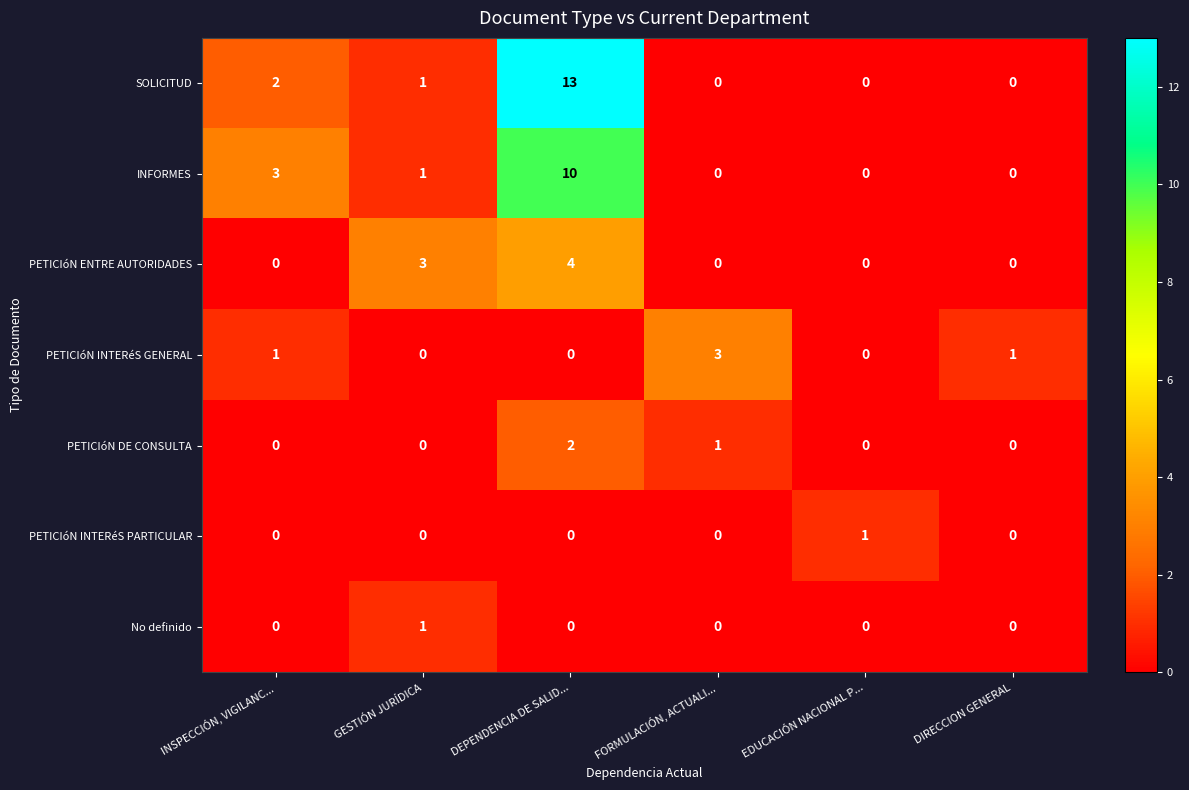

What is the average value of the SOLICITUD series?

3